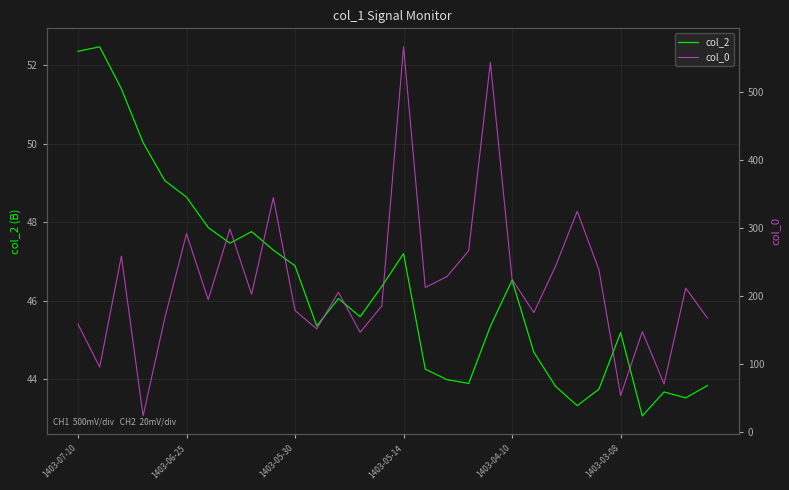

Is it true that col_0 equals 101.4 at 11?

False